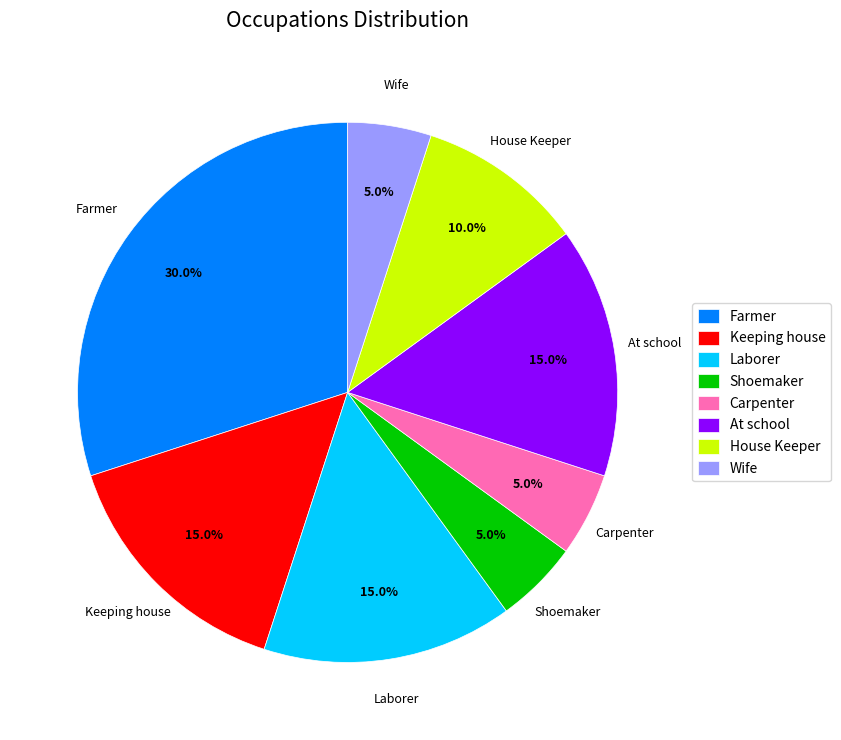

To the nearest percent, what percentage of the pie is Laborer?

15%